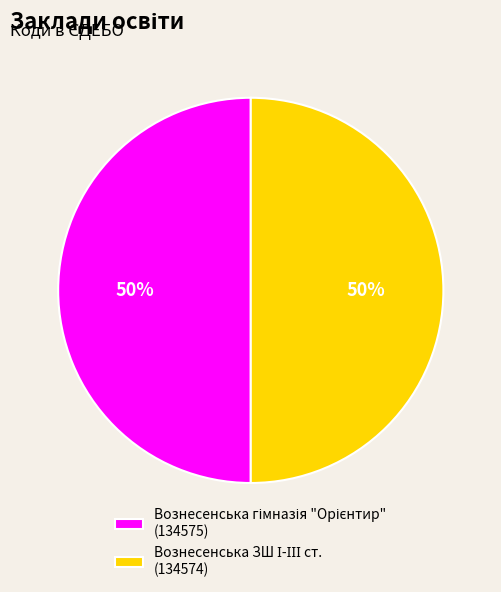

To the nearest percent, what is the average slice percentage?

50%